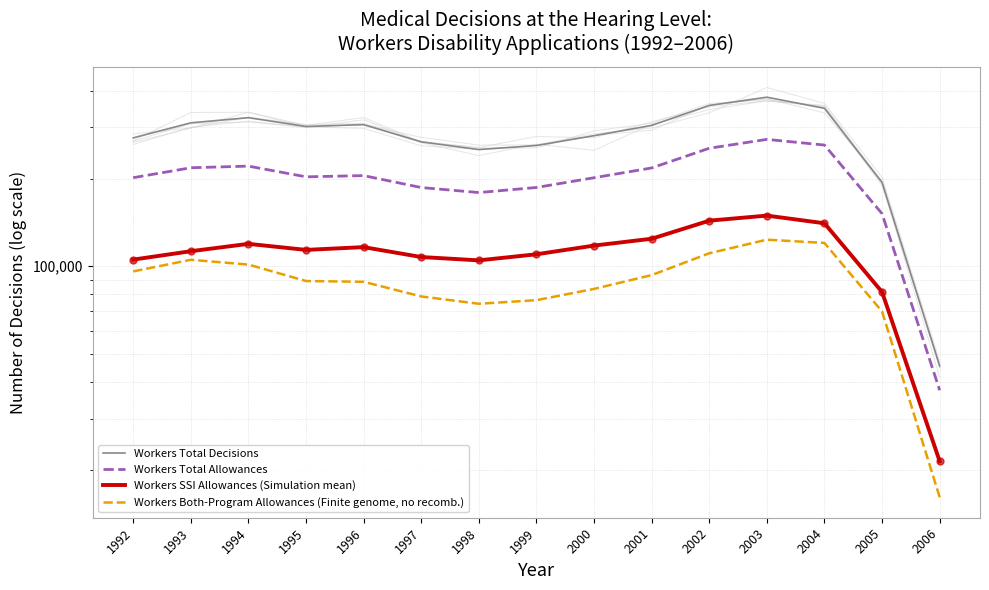

What is the total value across all series at 1994?

764897